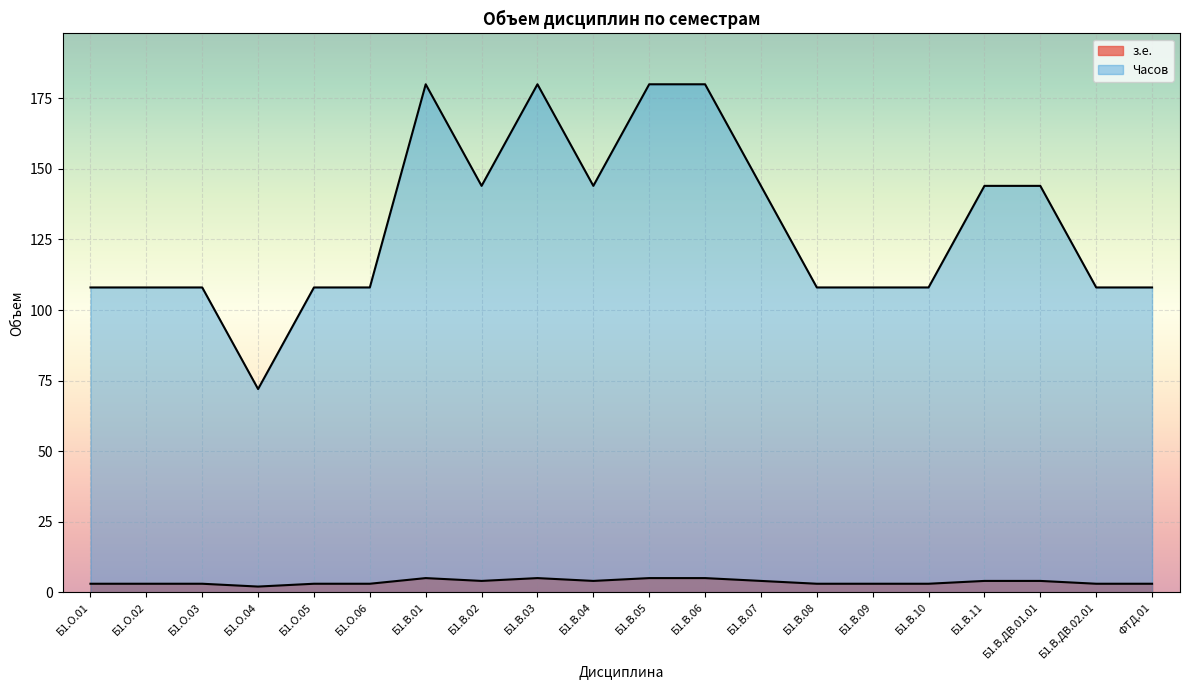

The Часов series shows 144 at Б1.В.11. True or false?

True